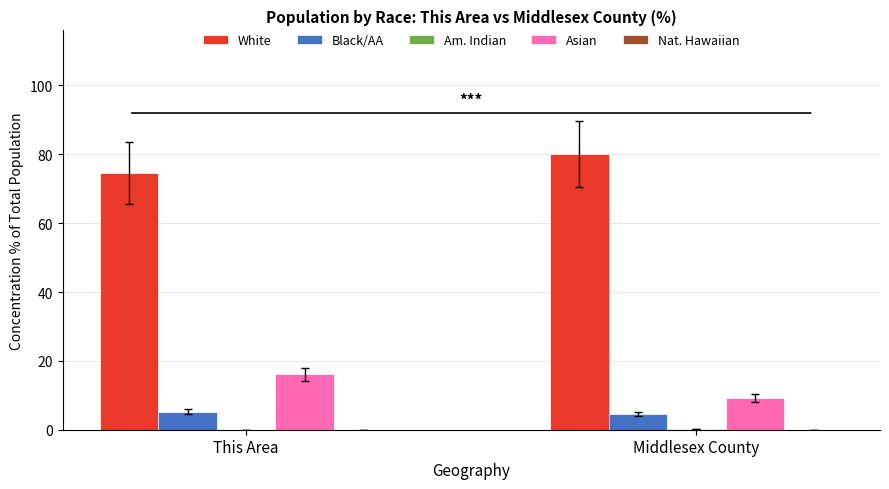

Which series has the largest total across all categories?

White